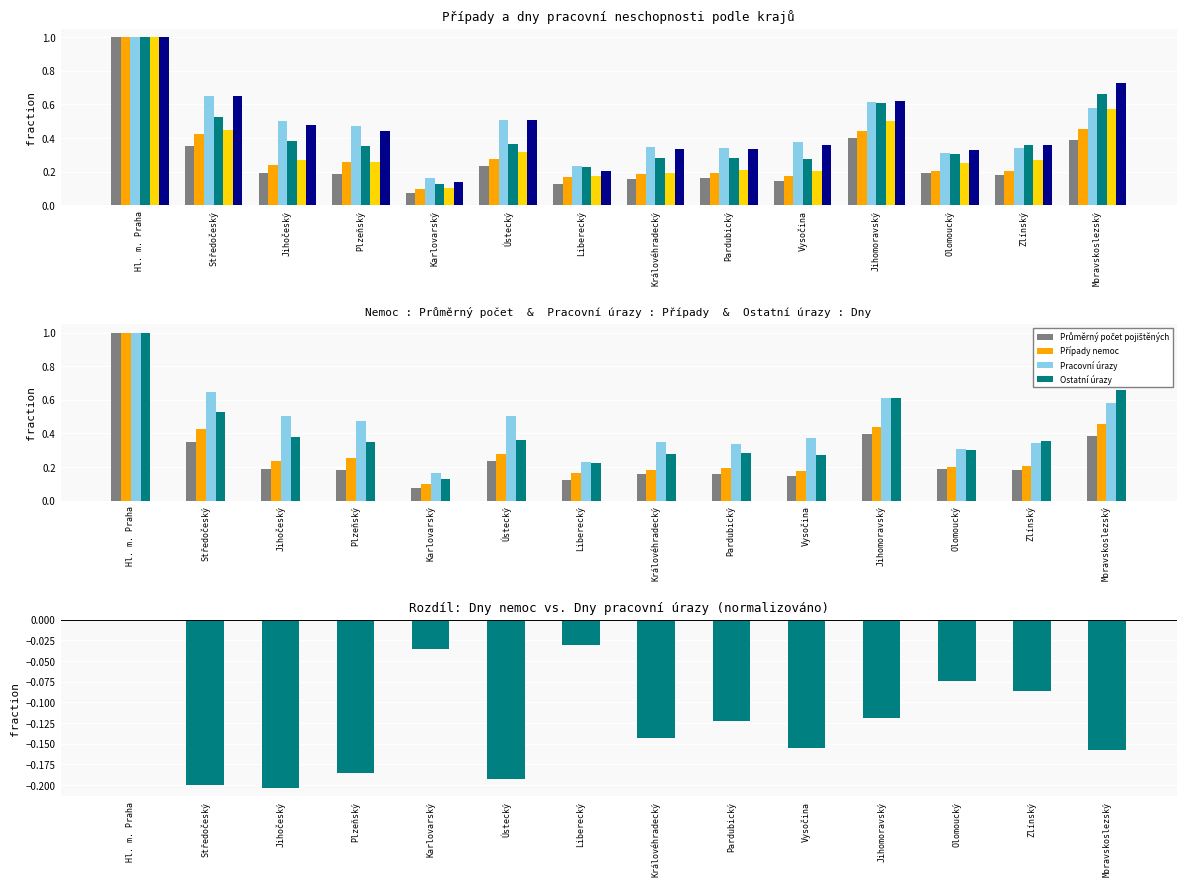

How many groups of bars are there?

14